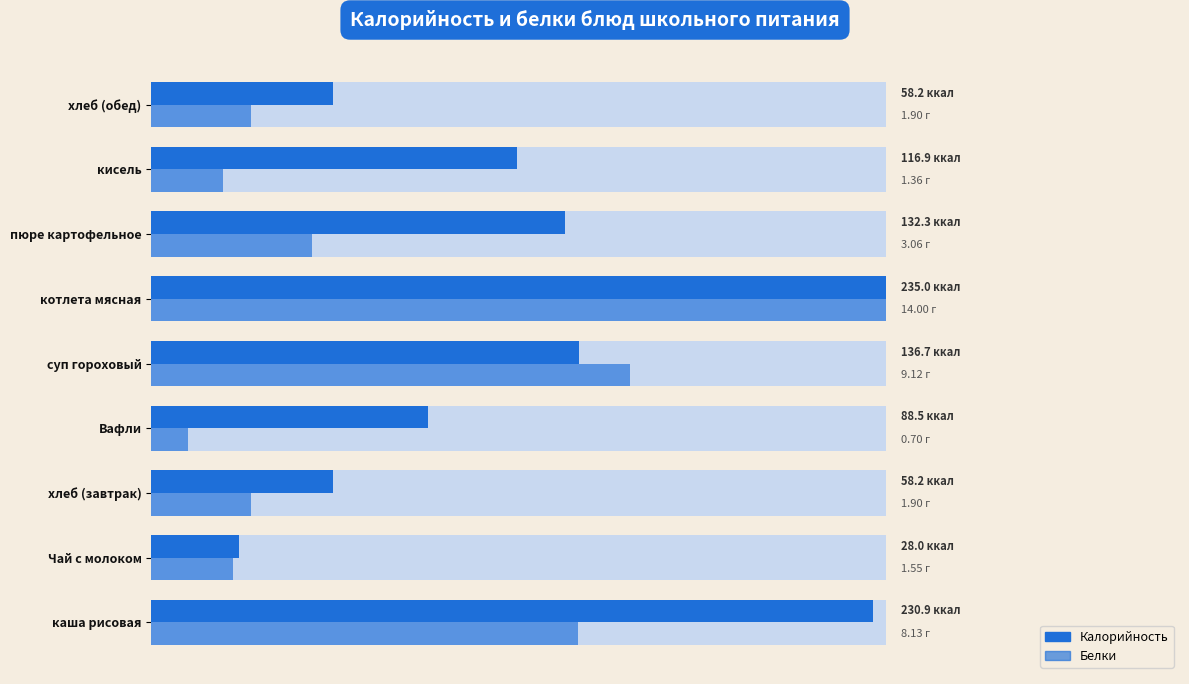

Count the number of categories in the chart.

9